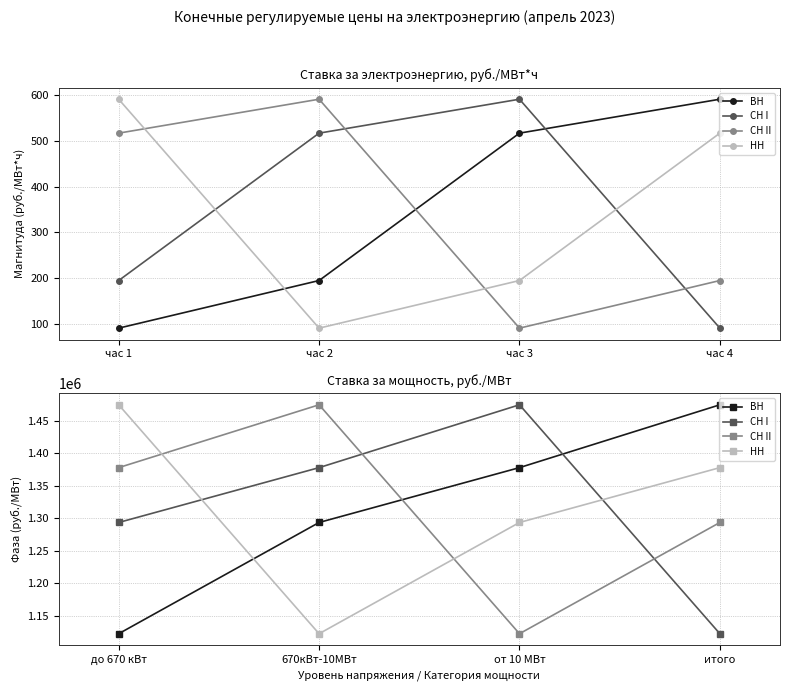

At 670кВт-10МВт, list the series in order from smallest to largest.

НН, ВН, СН I, СН II